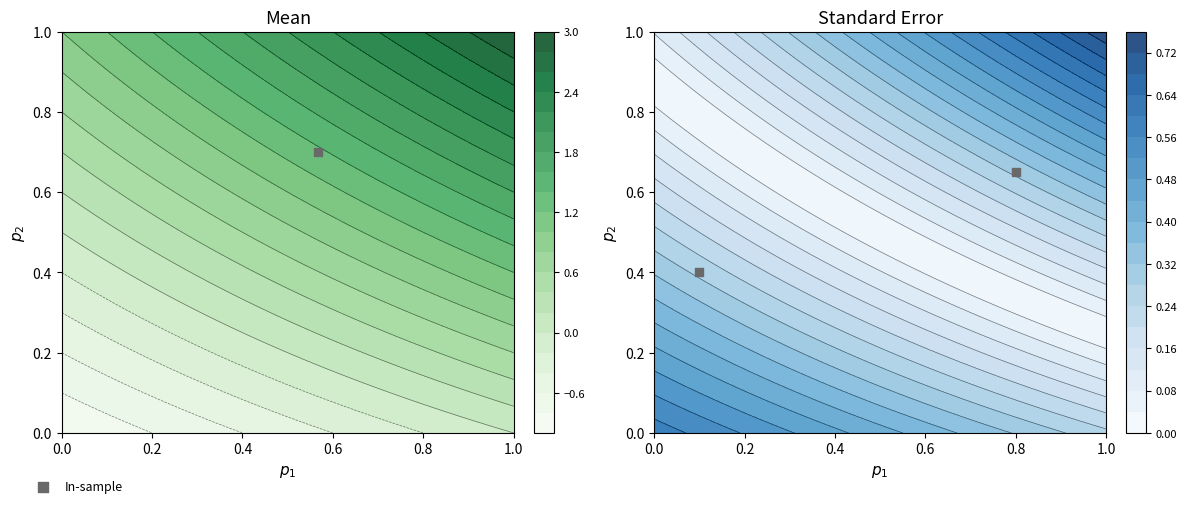

Is it true that the value at 0.8 is 0.4?

False